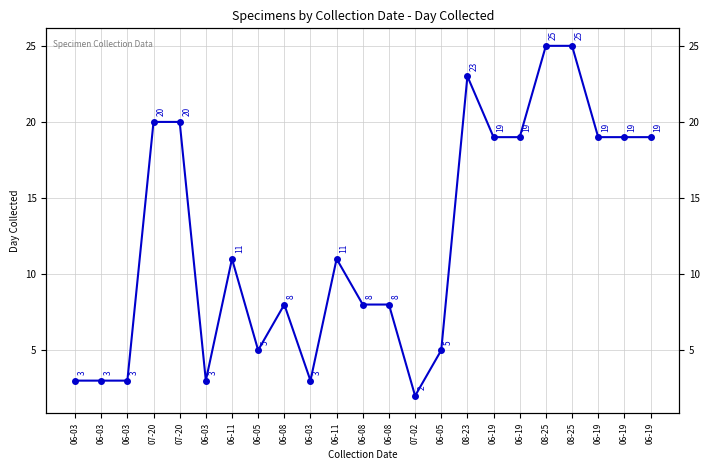

Is it true that the value at 06-08 is 8?

True